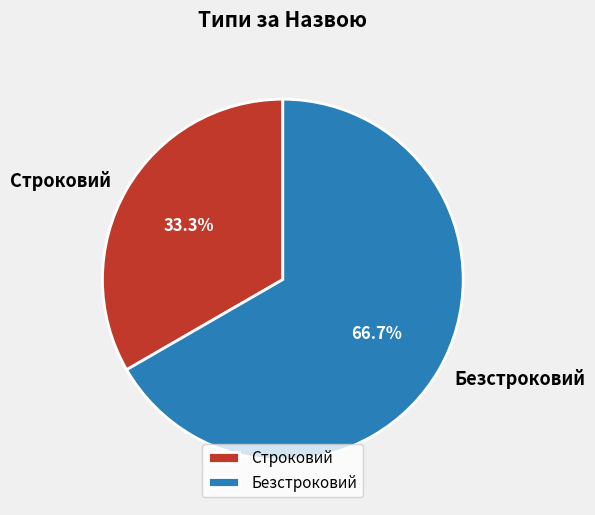

What is the total percentage of Строковий and Безстроковий?

100.0%